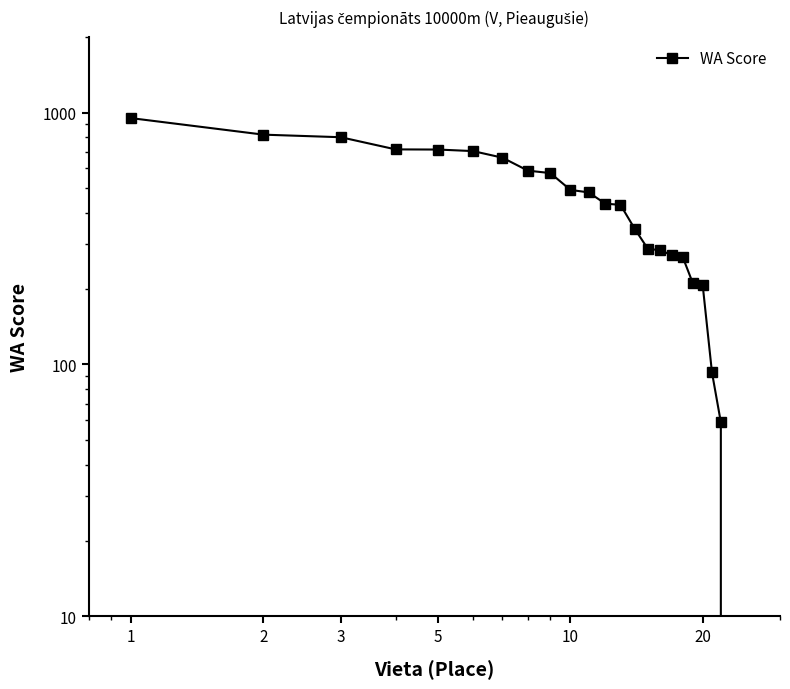

How many values are above zero?

22